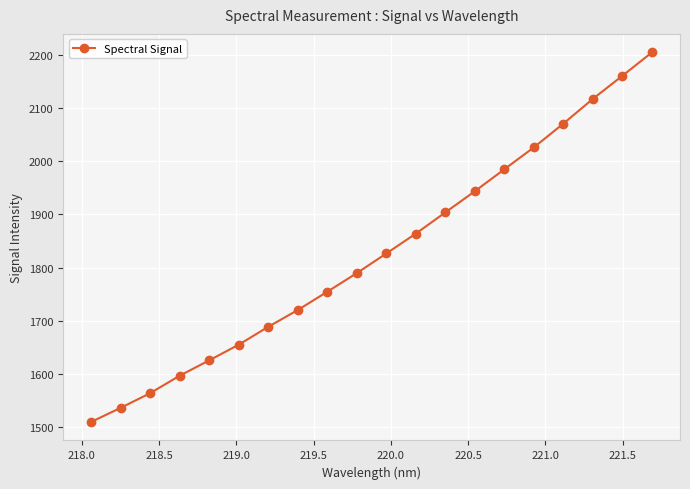

What is the greatest value displayed?

2204.7